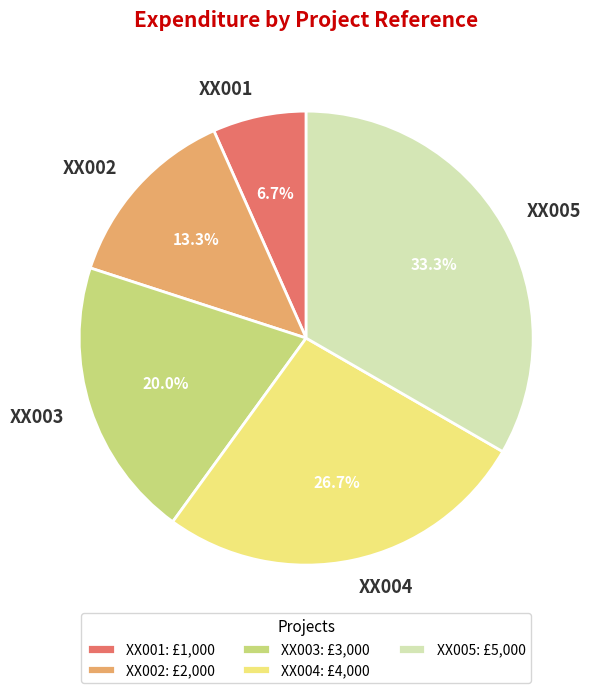

To the nearest percent, what percentage of the pie is XX002?

13%